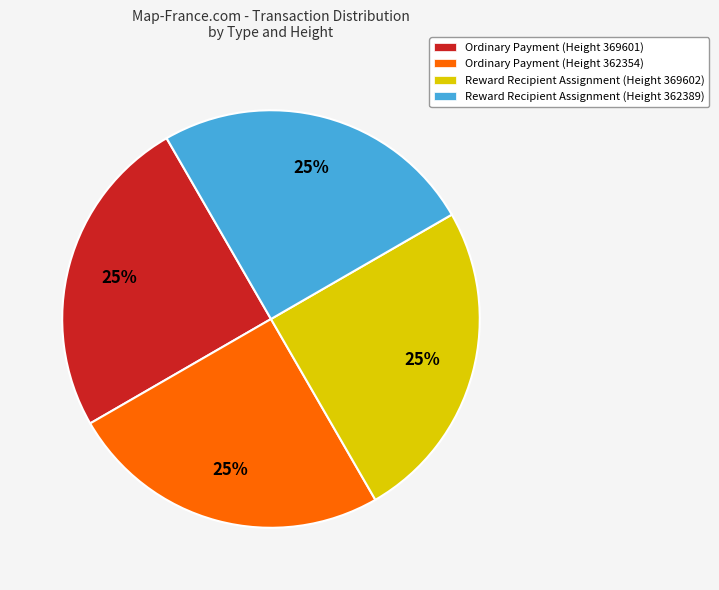

To the nearest percent, what is the combined percentage of Ordinary Payment (Height 362354) and Reward Recipient Assignment (Height 362389)?

50%